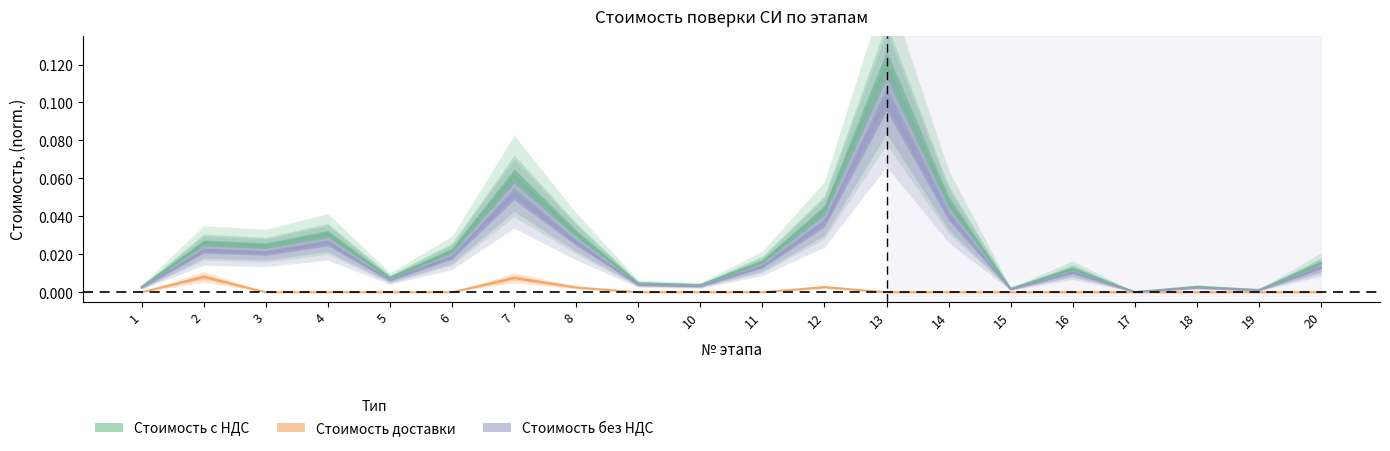

At which category does the chart reach its minimum across all series?

1